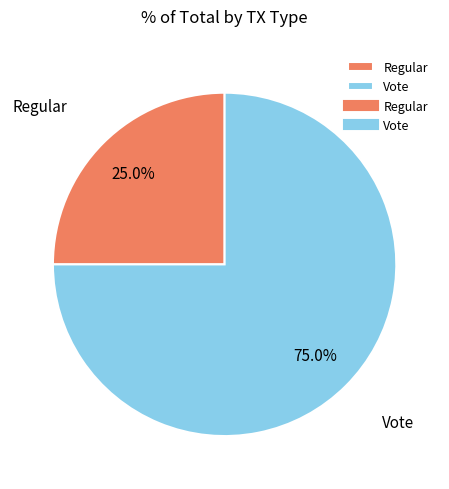

Is it true that Vote is 75% of the pie?

True